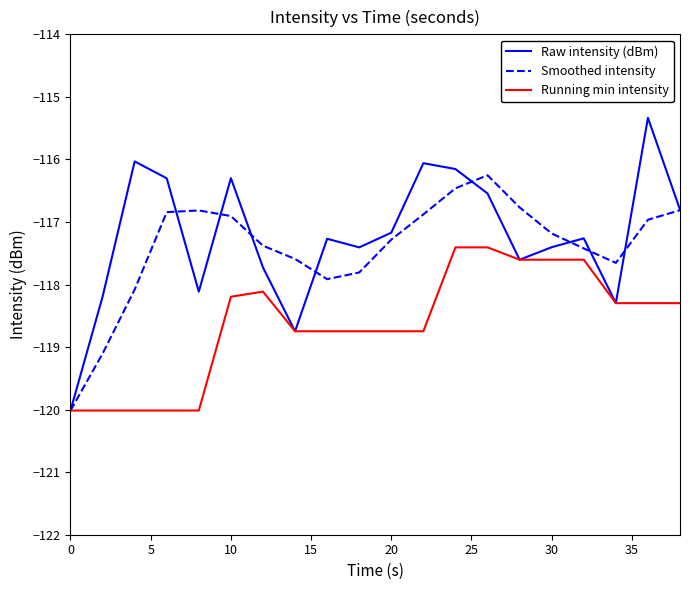

Rank the series by their maximum value, from lowest to highest.

Running min intensity, Smoothed intensity, Raw intensity (dBm)